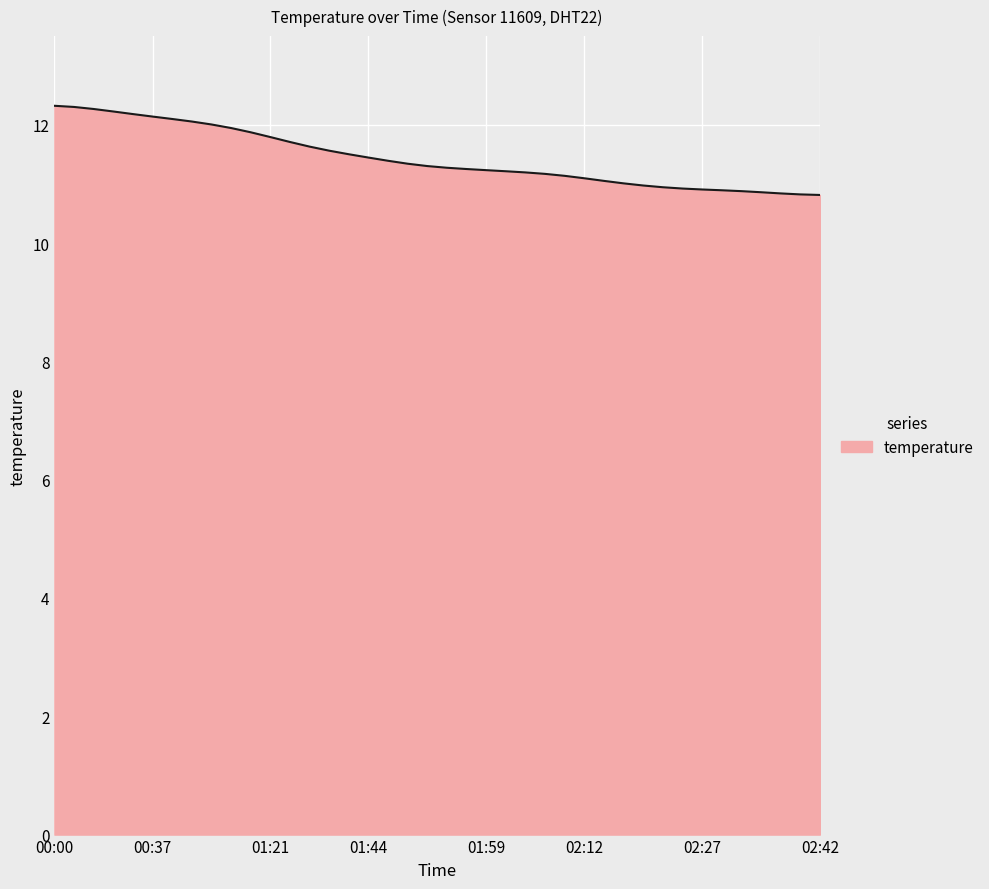

What is the difference between the maximum and minimum values?

1.5